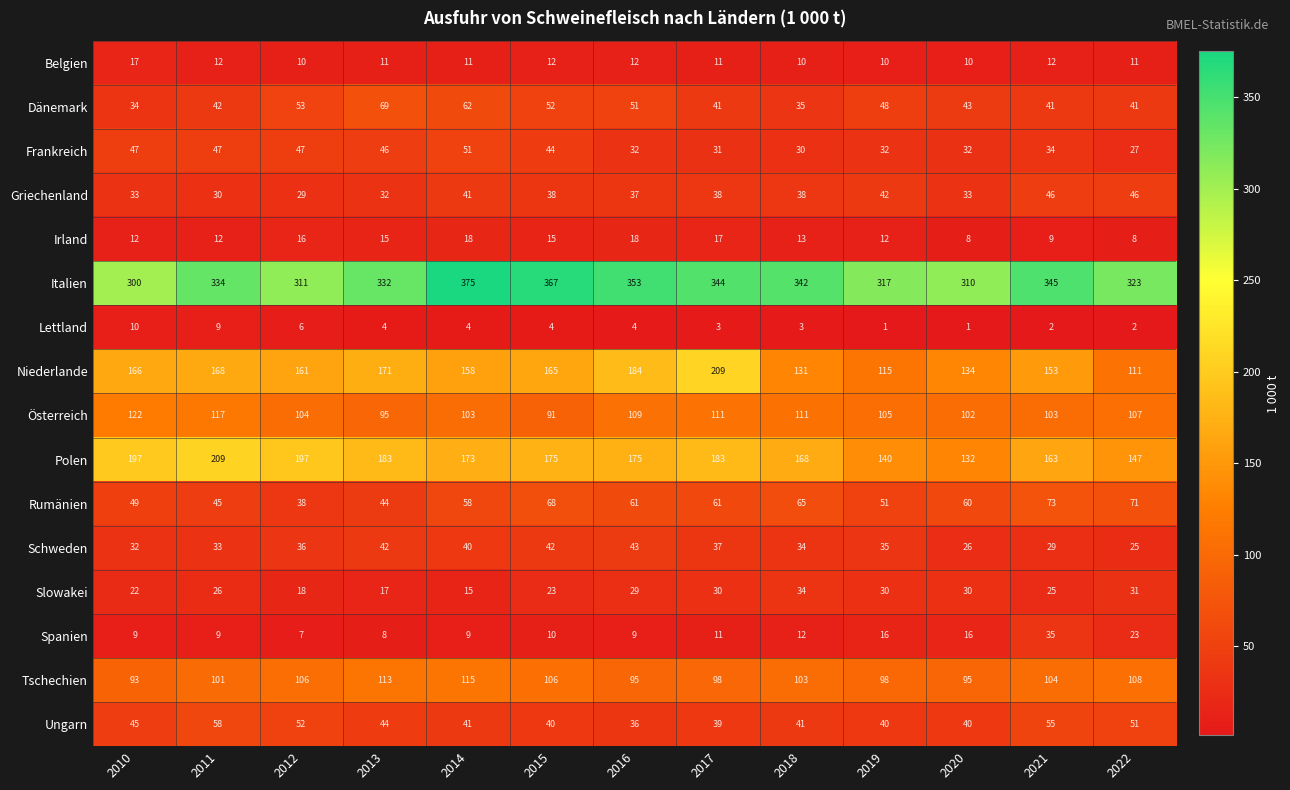

What is the sum of the Spanien values at 2021 and 2015?

45